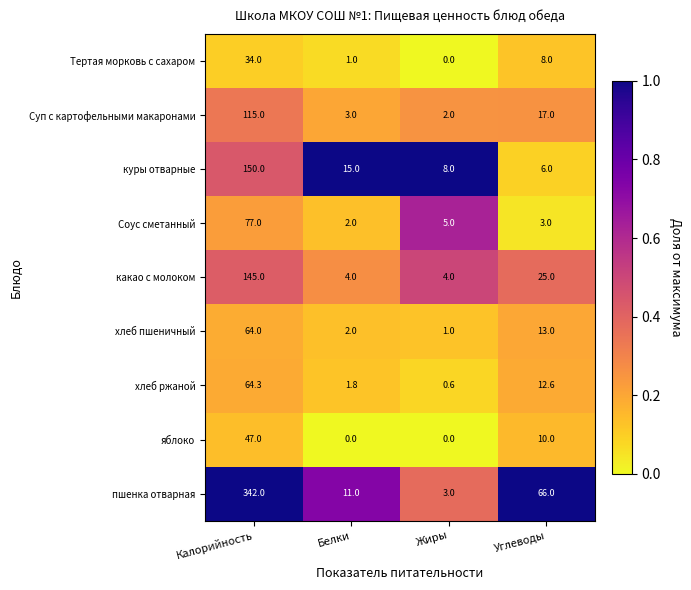

What is the difference between the maximum and minimum values in the какао с молоком series?

141.0